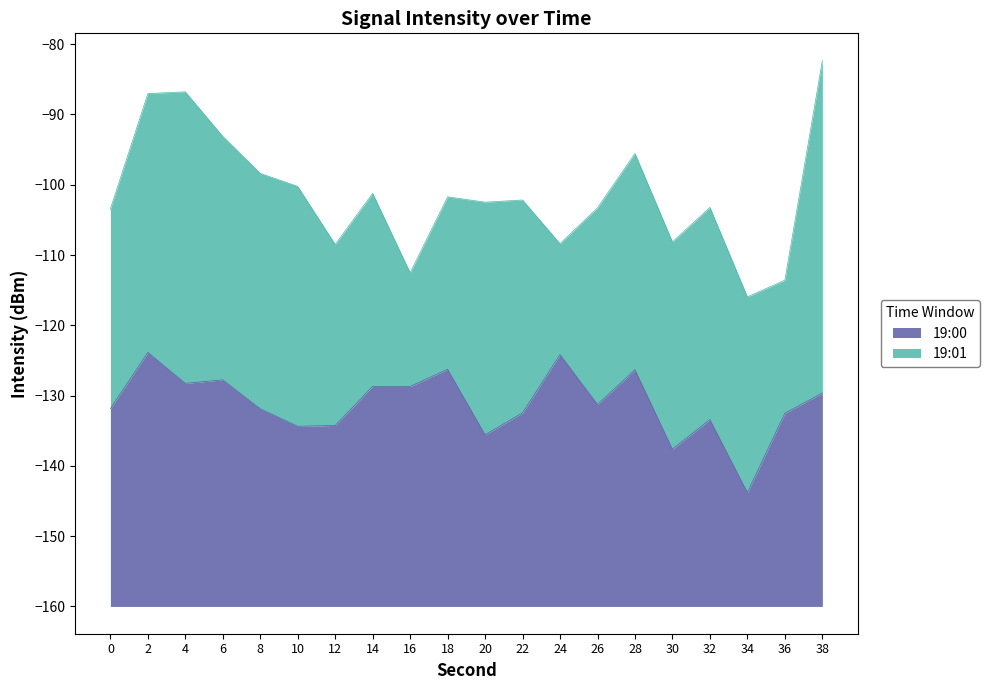

The value at 28 is -206.1. True or false?

False